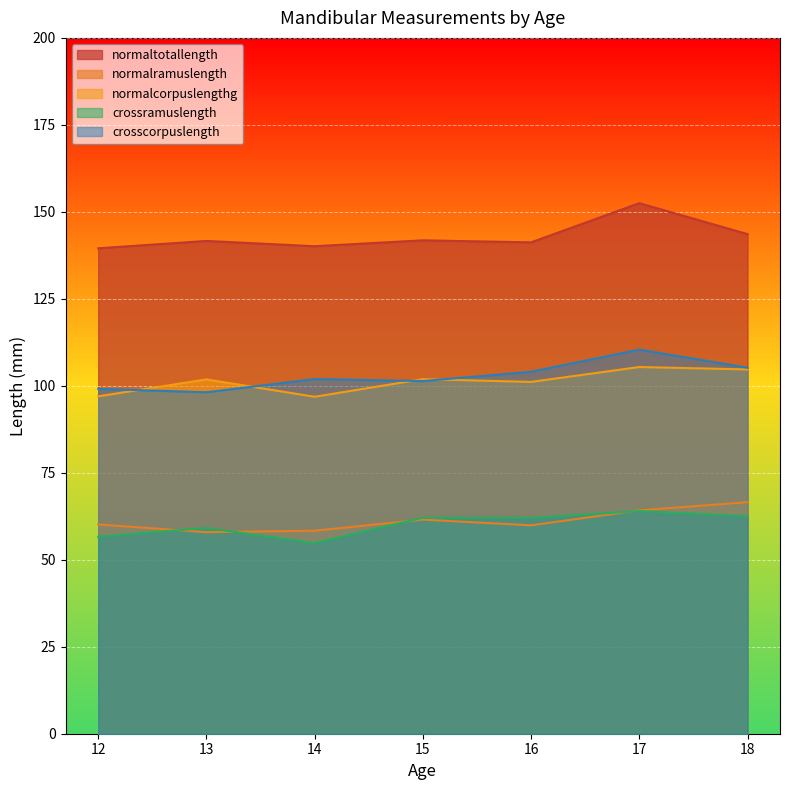

True or false: crosscorpuslength and normalramuslength cross at least once.

False